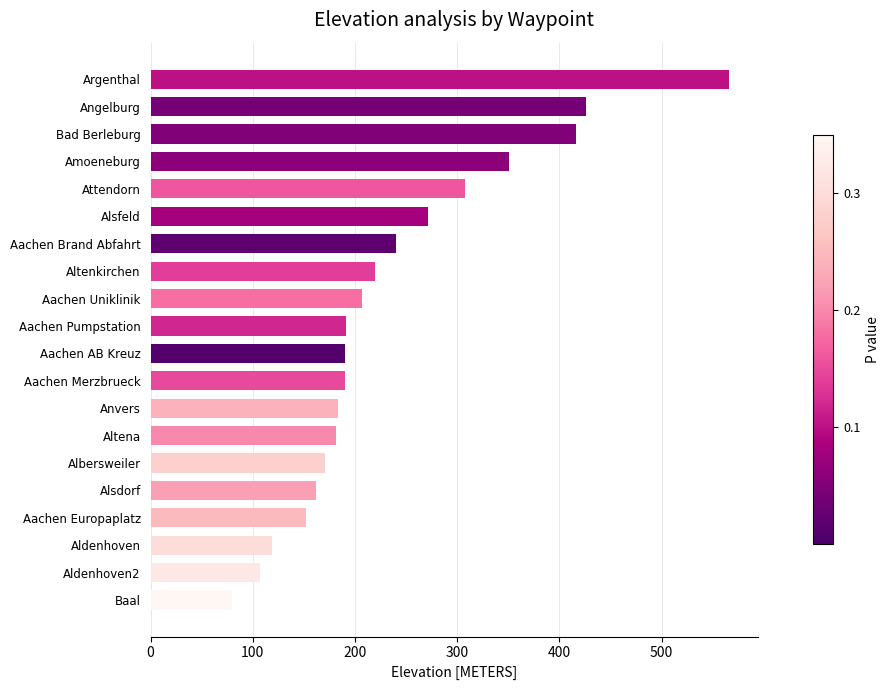

The value at Angelburg is 148.9. True or false?

False